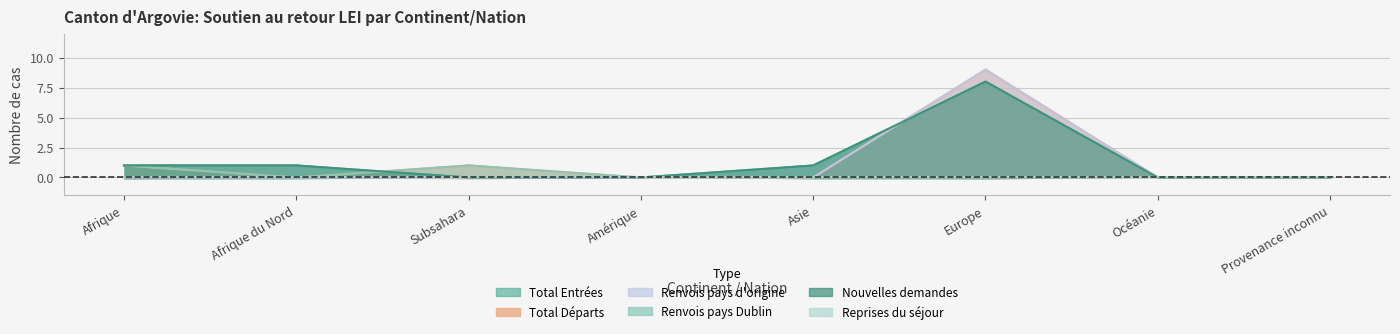

Reading left to right, extract all data points from this chart.

Total Entrées: Afrique=1	Afrique du Nord=1	Subsahara=0	Amérique=0	Asie=1	Europe=8	Océanie=0	Provenance inconnu=0
Total Départs: Afrique=1	Afrique du Nord=0	Subsahara=1	Amérique=0	Asie=0	Europe=9	Océanie=0	Provenance inconnu=0
Renvois pays d'origine: Afrique=0	Afrique du Nord=0	Subsahara=0	Amérique=0	Asie=0	Europe=9	Océanie=0	Provenance inconnu=0
Renvois pays Dublin: Afrique=1	Afrique du Nord=0	Subsahara=1	Amérique=0	Asie=0	Europe=0	Océanie=0	Provenance inconnu=0
Nouvelles demandes: Afrique=1	Afrique du Nord=1	Subsahara=0	Amérique=0	Asie=1	Europe=8	Océanie=0	Provenance inconnu=0